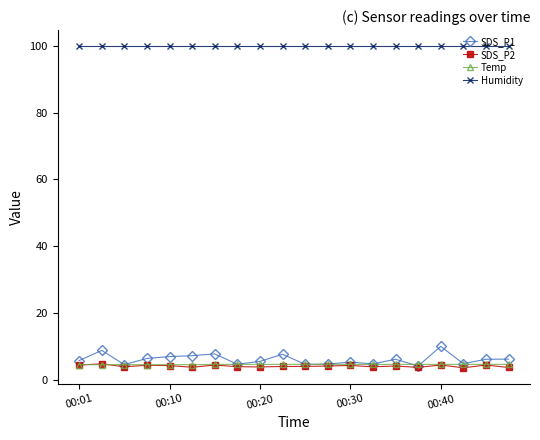

What is the maximum value for SDS_P2?

4.8